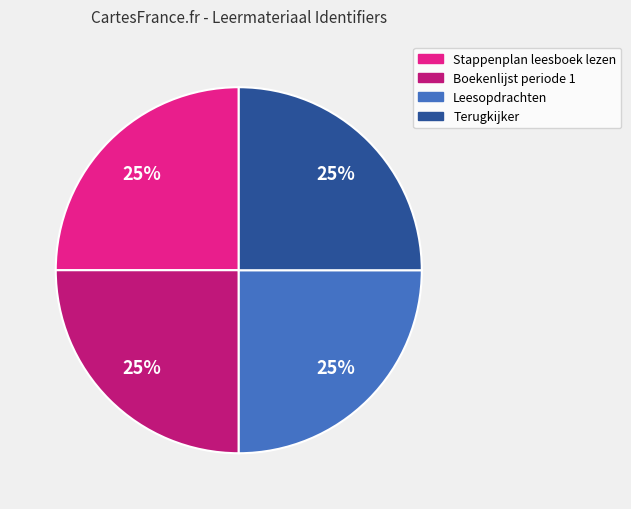

To the nearest percent, what is the combined percentage of Leesopdrachten and Stappenplan leesboek lezen?

50%